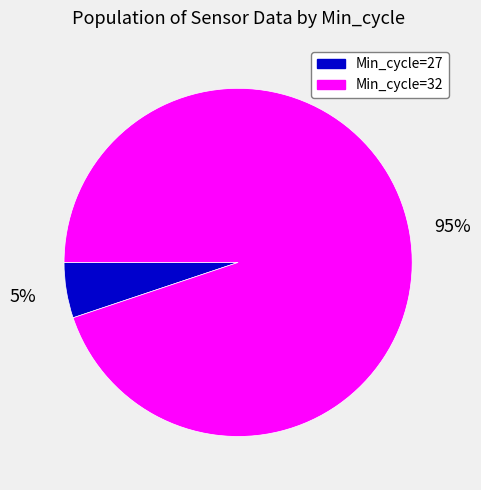

The Min_cycle=27 slice represents 13% of the pie. True or false?

False